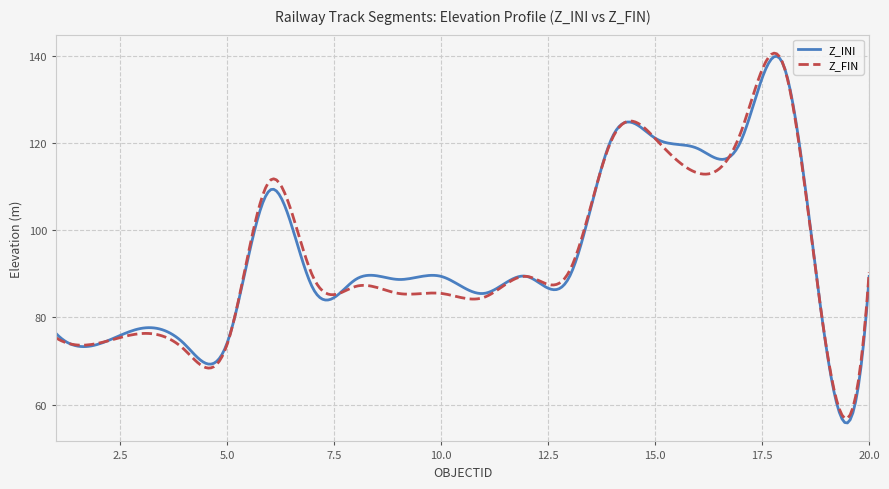

What is the highest value of the Z_INI series?

139.9